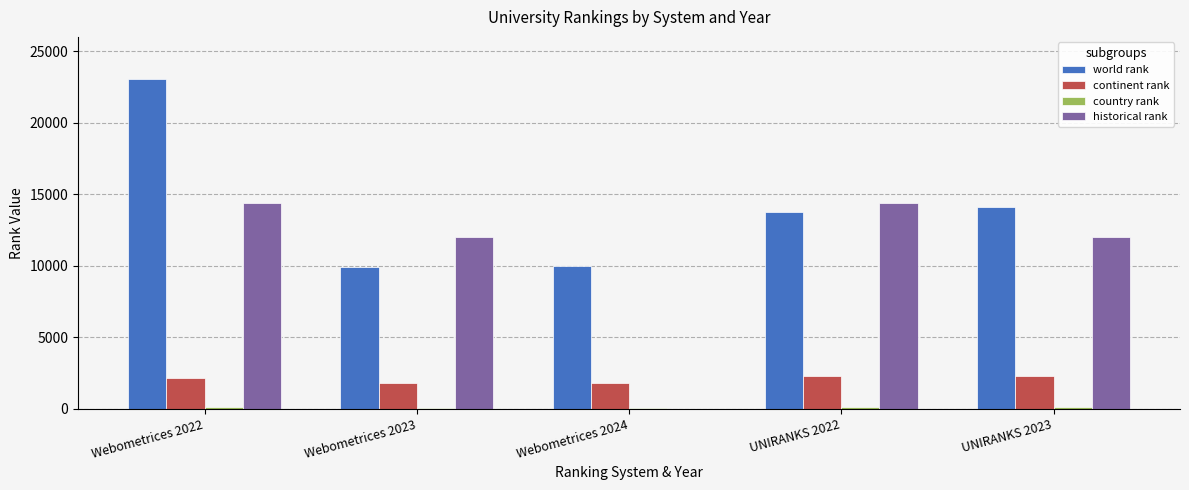

Between Webometrices 2022 and UNIRANKS 2023, which series saw the biggest shift?

world rank